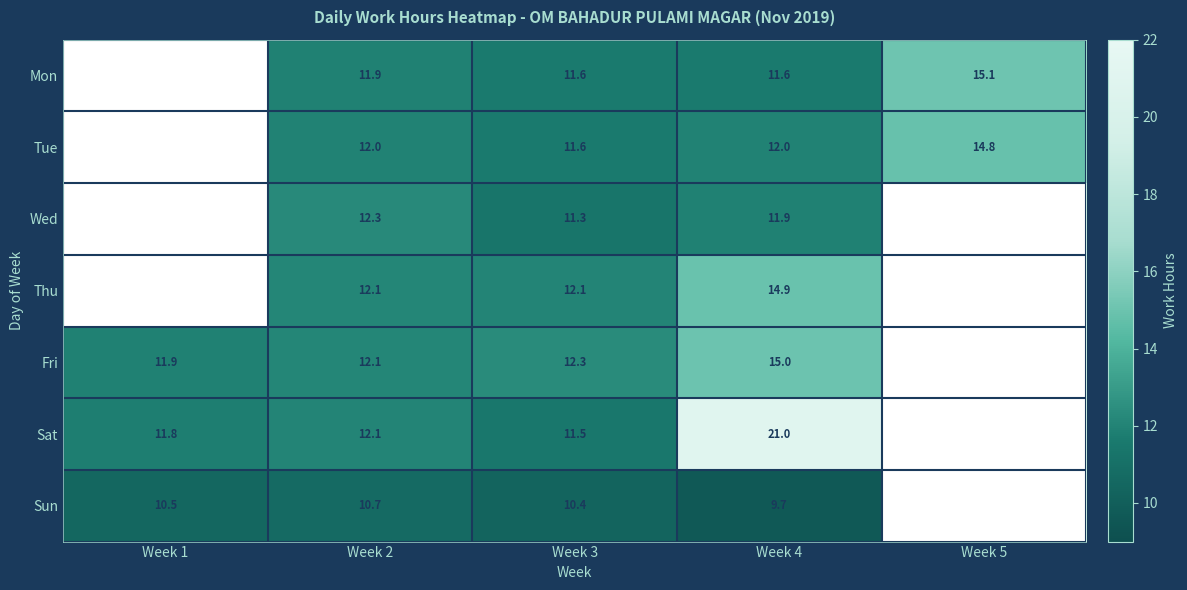

Which series changed the most between Week 3 and Week 4?

Sat